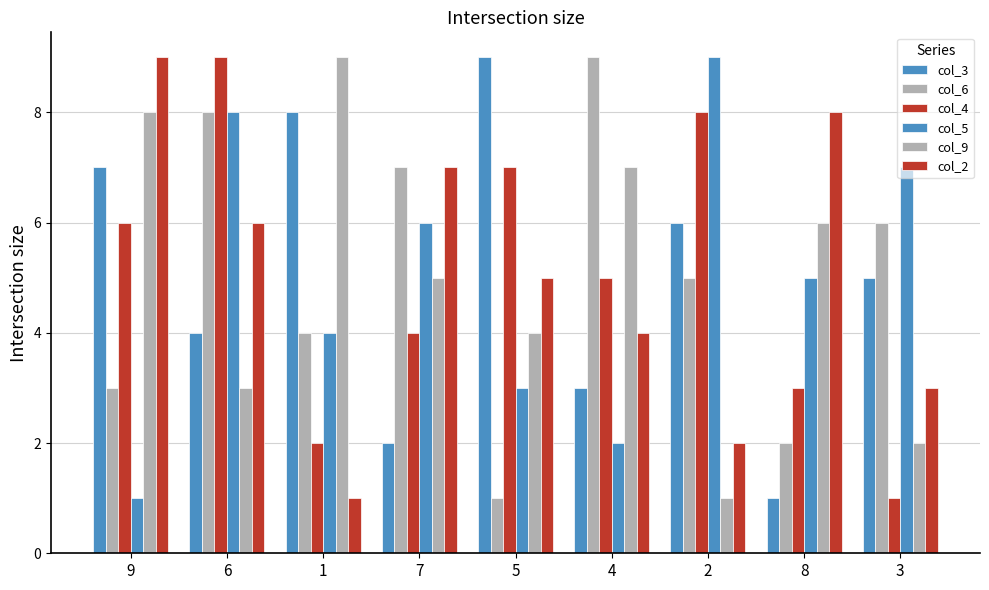

Does the chart contain any negative values?

No